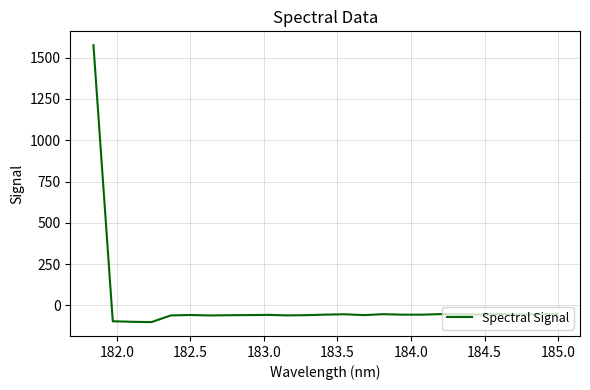

What is the difference between the maximum and minimum values?

1676.5